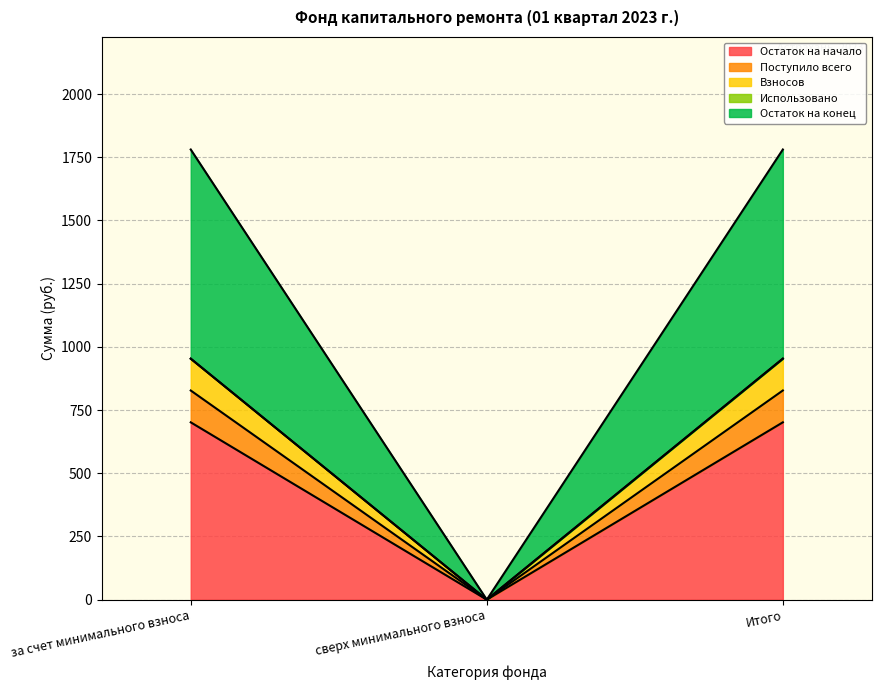

How many lines are shown in the chart?

5